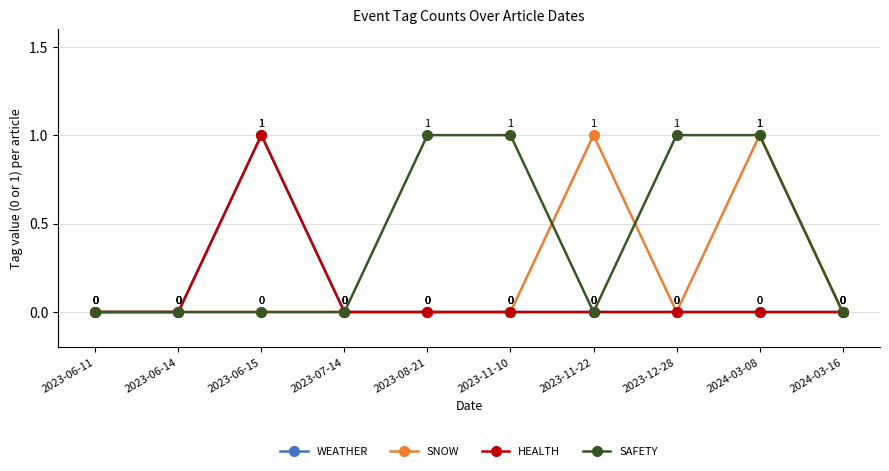

Which series changed the most between 2023-06-14 and 2023-11-10?

SAFETY